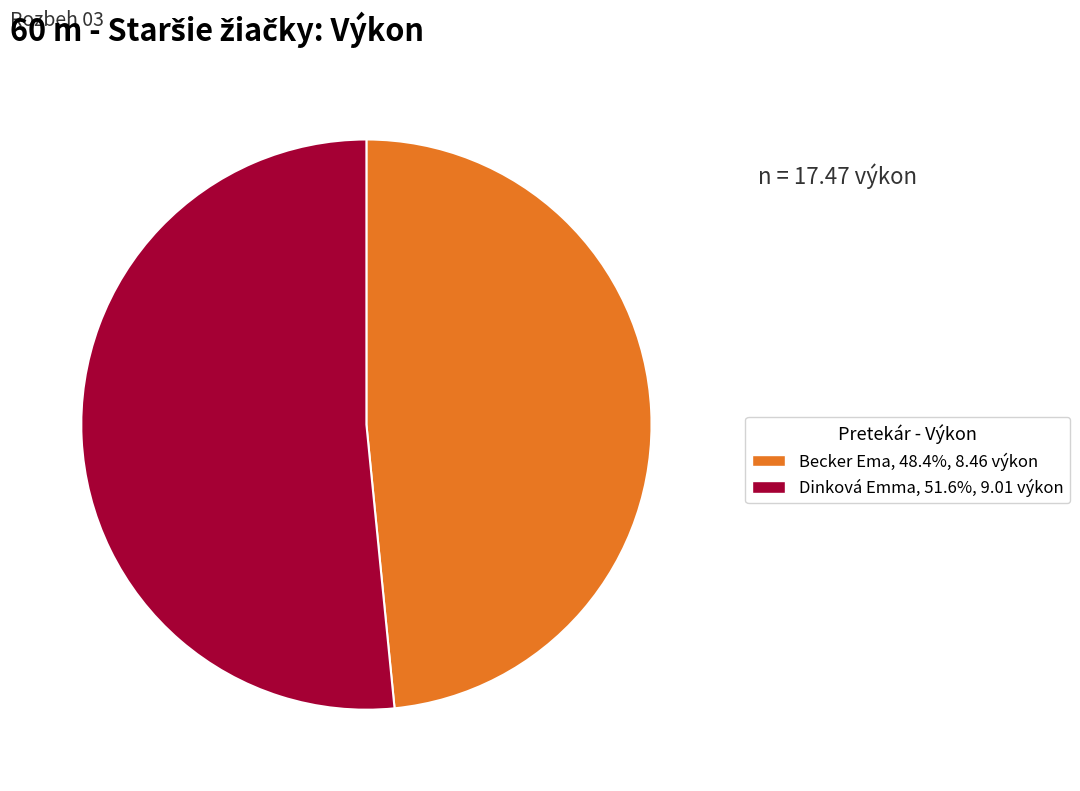

True or false: Dinková Emma accounts for 44% of the total.

False